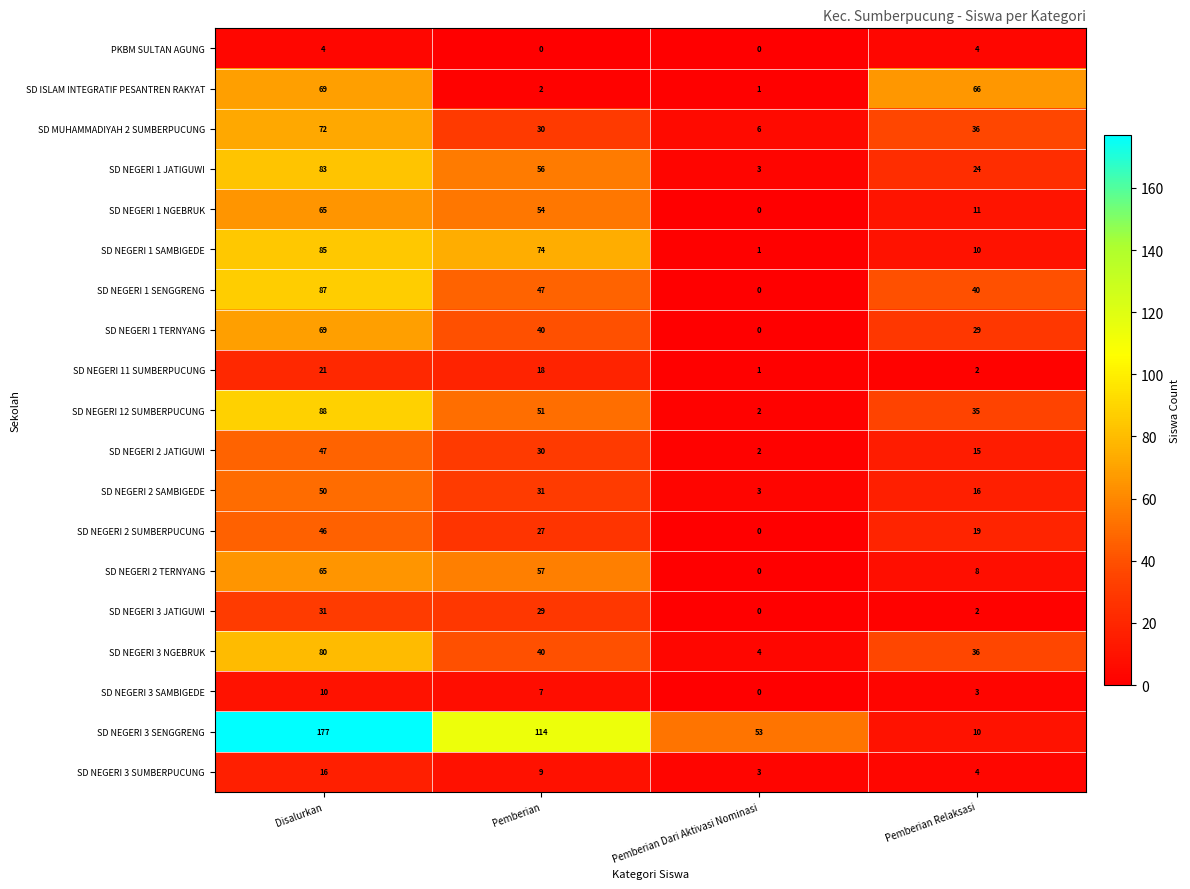

How many categories are shown in the chart?

4